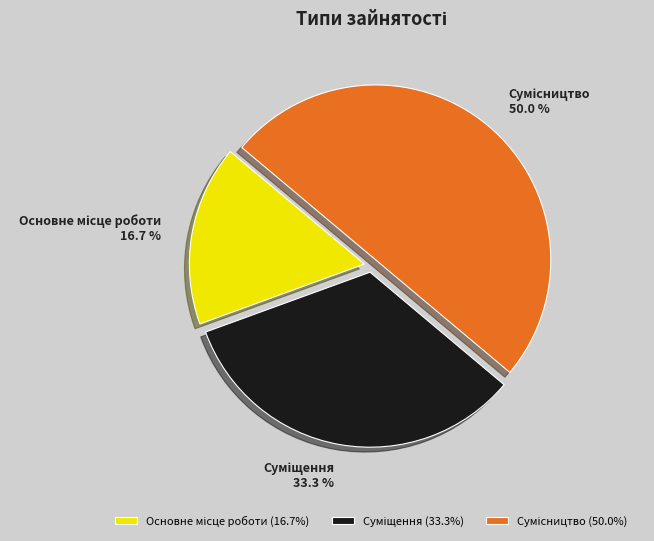

To the nearest percent, what portion does Сумісництво represent?

50%